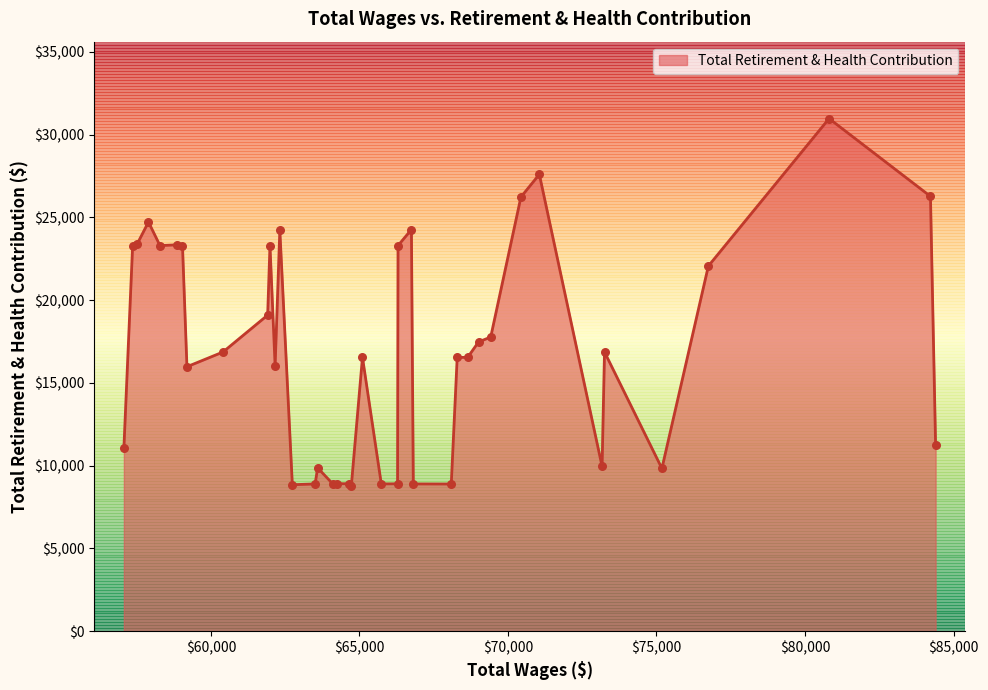

What is the minimum value shown in the chart?

8773